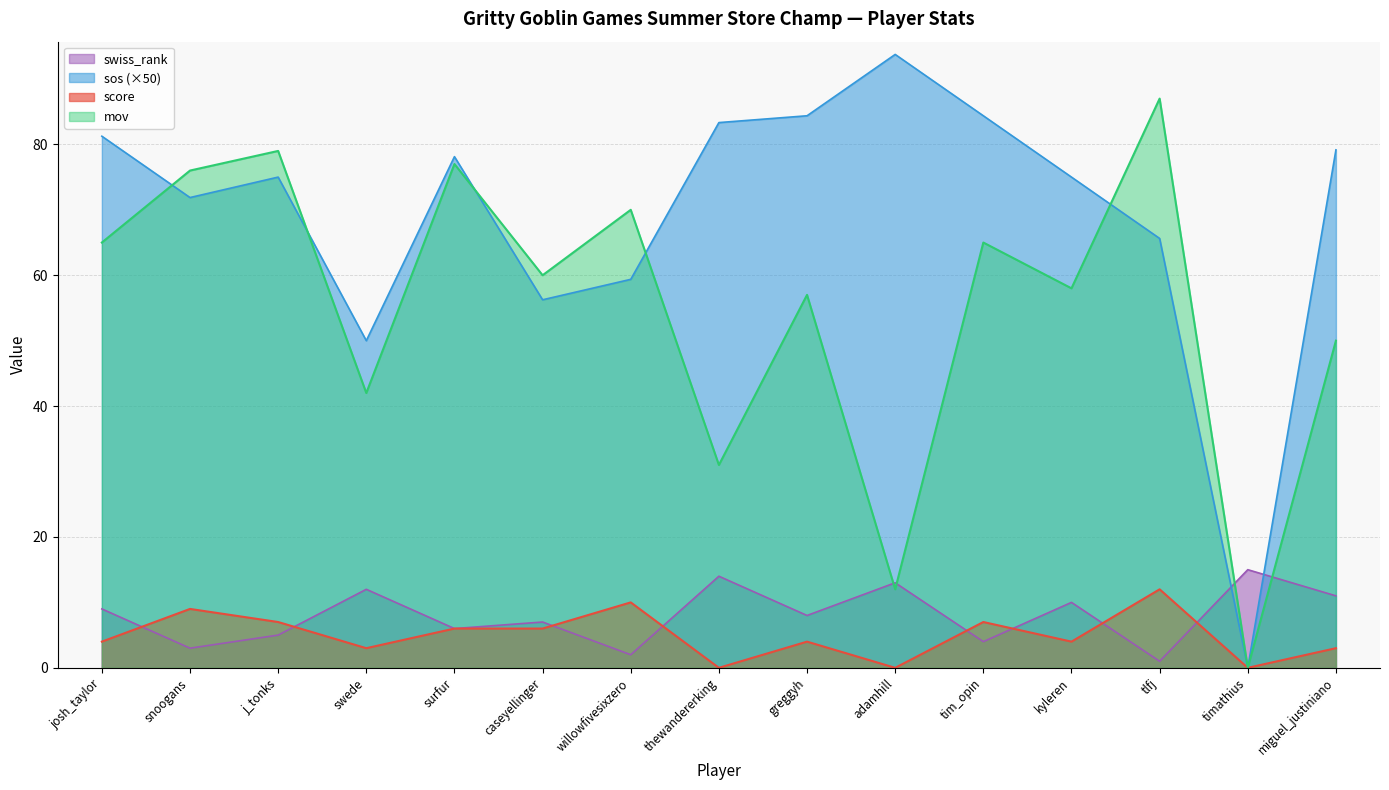

What are all the series names shown in the legend?

swiss_rank, sos (×50), score, mov